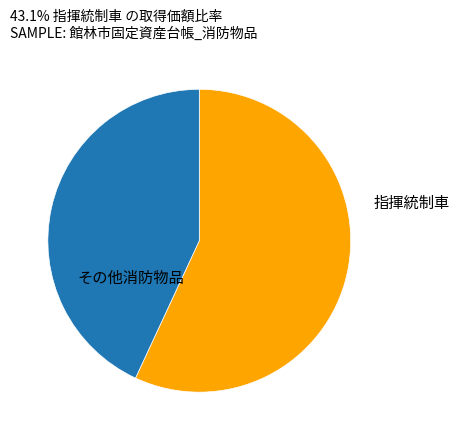

Is there a majority slice in this chart?

Yes